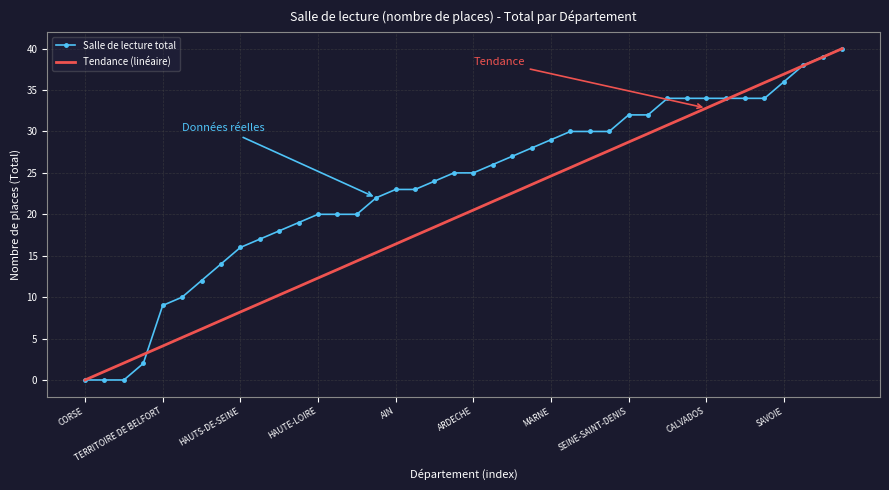

What is the maximum value shown in the chart?

40.0